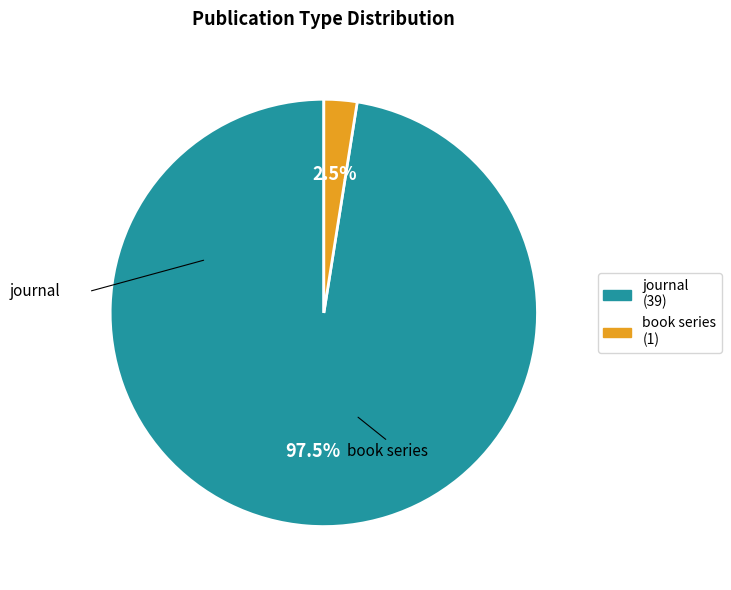

Does any single category account for the majority?

Yes